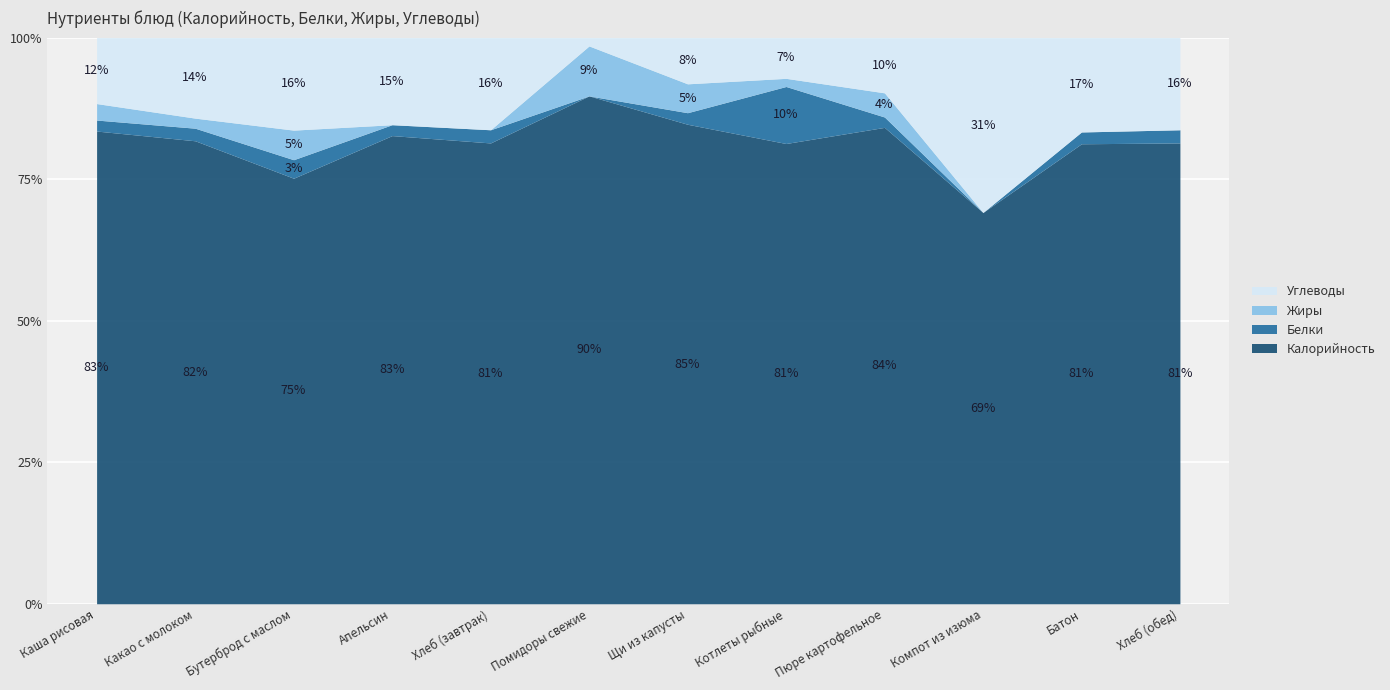

What are all the series names shown in the legend?

Углеводы, Жиры, Белки, Калорийность